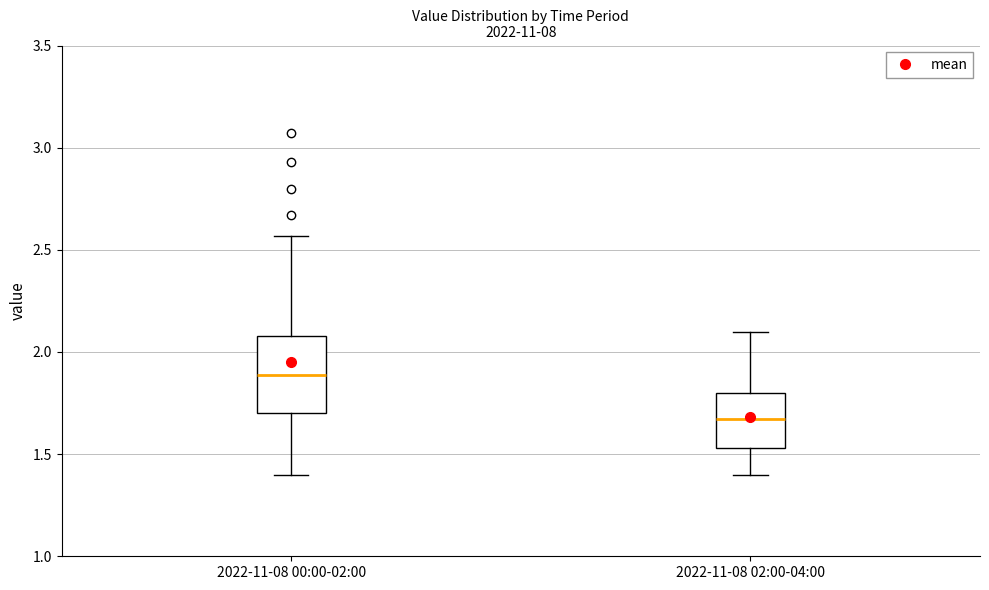

Reading left to right, read every box against the y-axis: the position of its median line, the range the box covers, and the ends of its whiskers. The values are not printed on the chart, so give them approximately, as read against the axis.

2022-11-08 00:00-02:00: median 1.90, box 1.70 to 2.10, whiskers 1.40 to 2.55
2022-11-08 02:00-04:00: median 1.65, box 1.55 to 1.80, whiskers 1.40 to 2.10